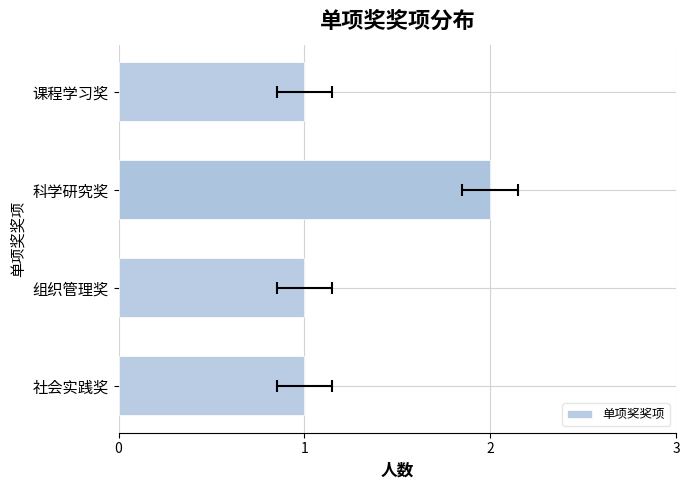

Count the number of categories in the chart.

4